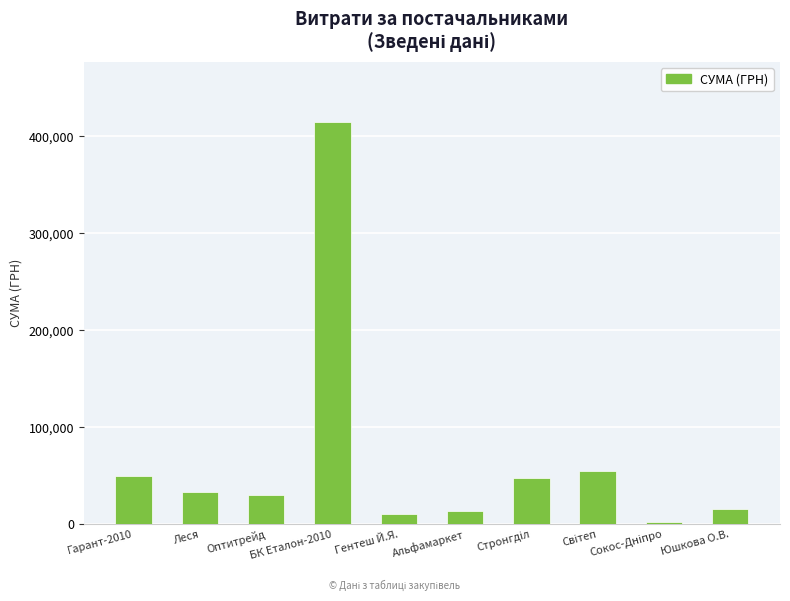

What is the greatest value displayed?

414430.6